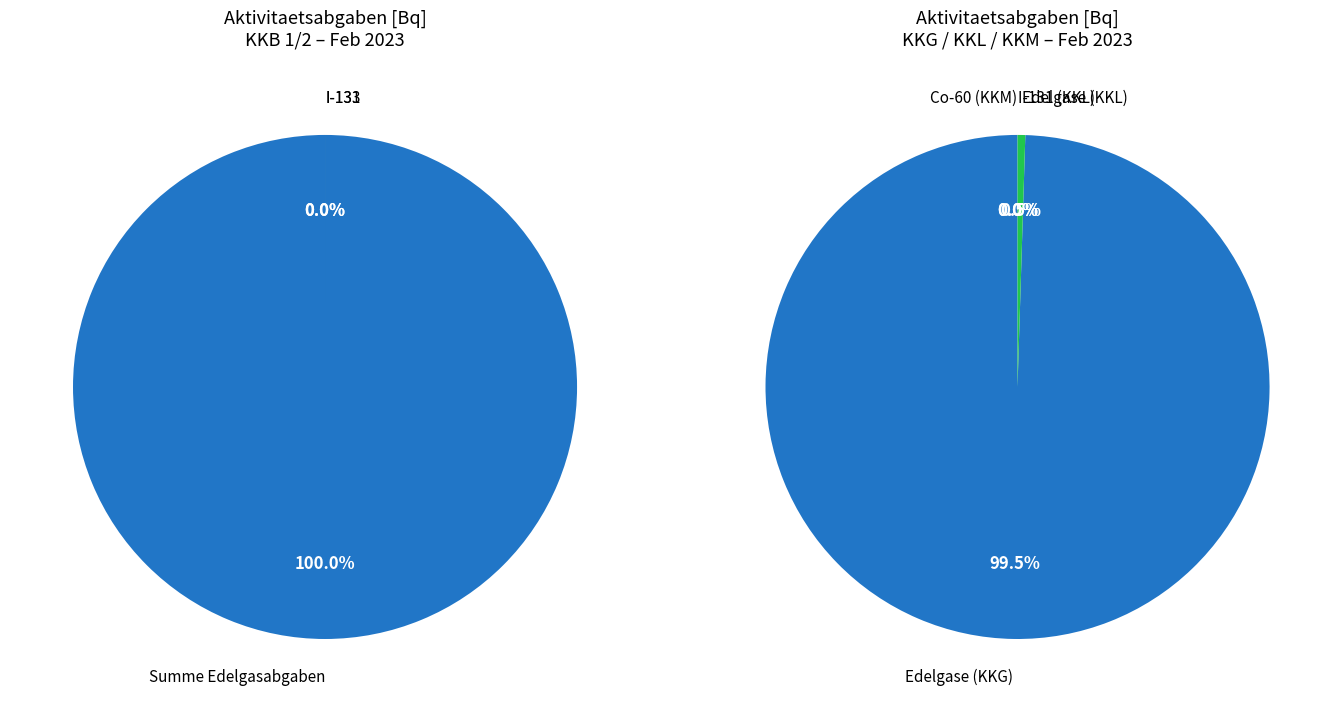

Does any single category account for the majority?

Yes